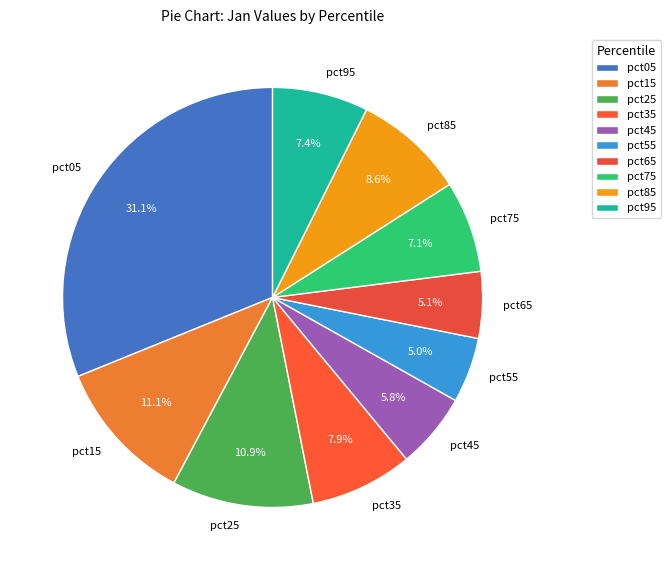

Which has a higher value, pct85 or pct55?

pct85